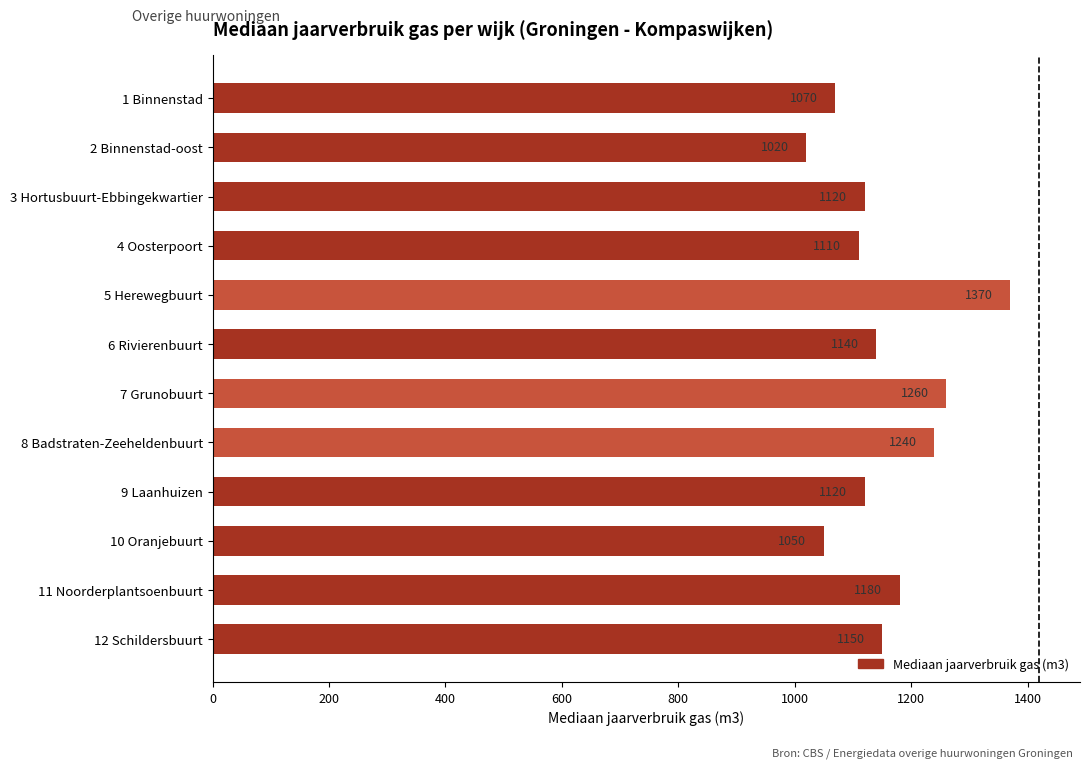

Count the number of data series in this chart.

1